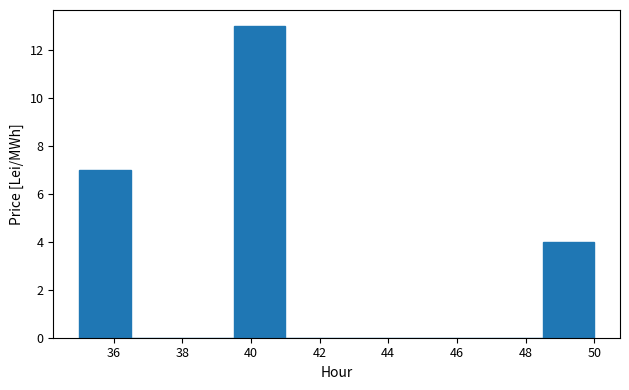

How tall is the bar that spans 39.5 to 41.0 on the x-axis? Neither the bar edges nor the heights are printed on the chart, so give them approximately, as read against the axes.

13